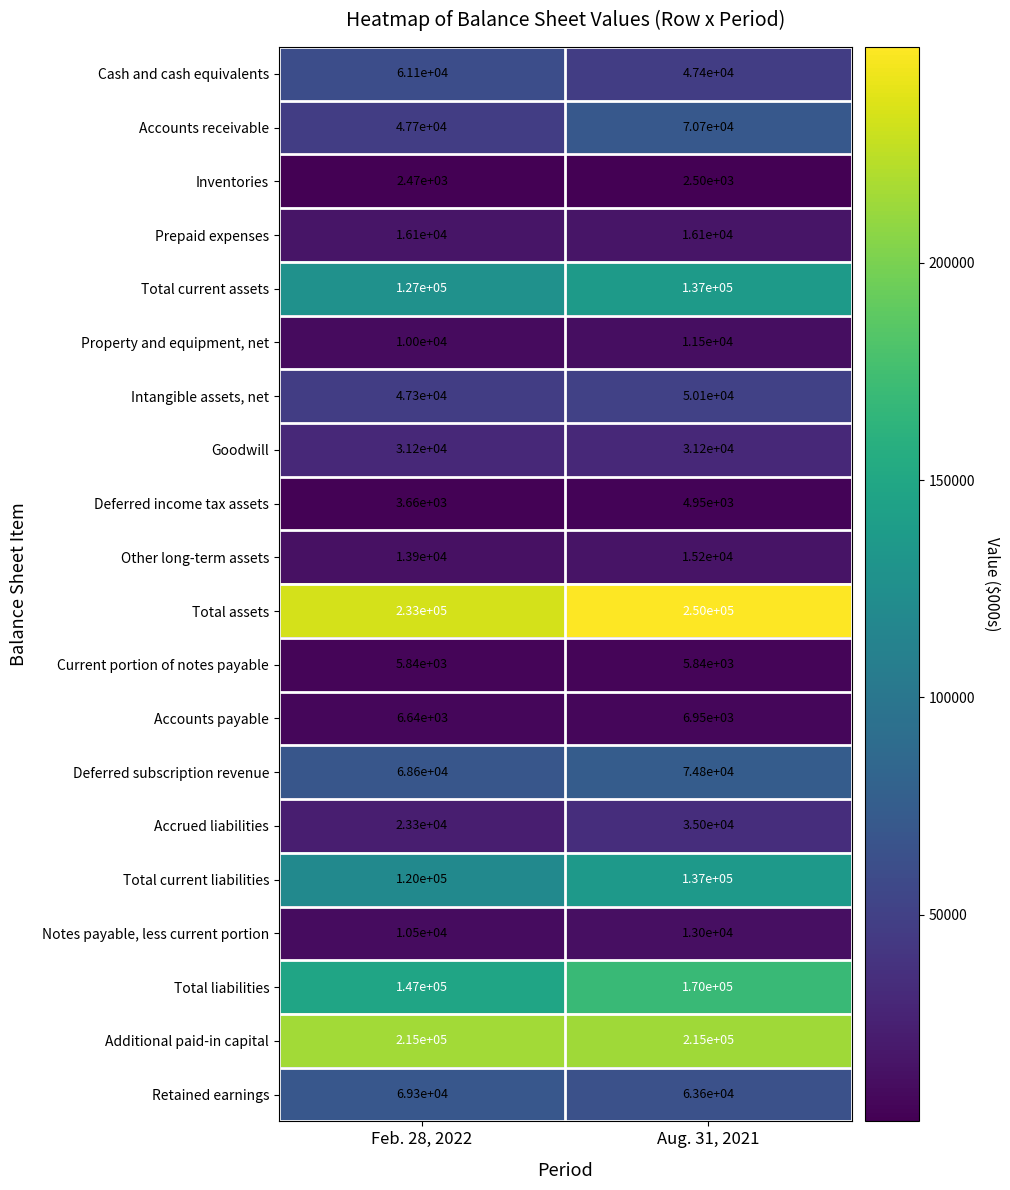

Is it true that Accounts payable equals 6640 at Feb. 28, 2022?

True